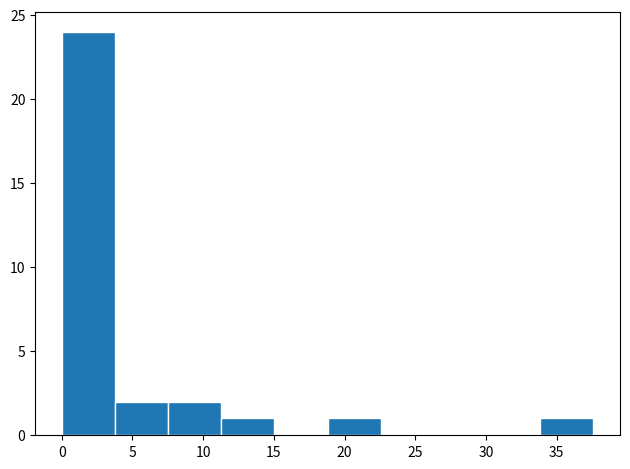

Reading left to right, list every bar in this chart as the range it spans on the x-axis followed by its height. Neither the bar edges nor the heights are printed on the chart, so give them approximately, as read against the axes.

0.0 to 4.0: 24
4.0 to 7.5: 2
7.5 to 11.5: 2
11.5 to 15.0: 1
15.0 to 19.0: 0
19.0 to 22.5: 1
22.5 to 26.5: 0
26.5 to 30.0: 0
30.0 to 34.0: 0
34.0 to 37.5: 1